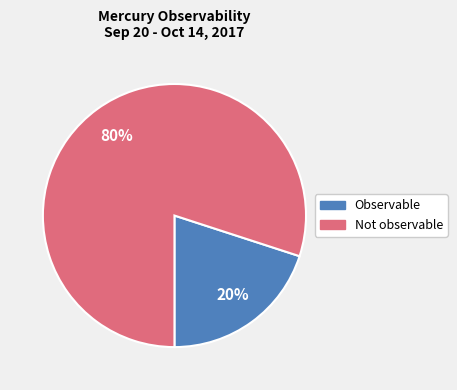

To the nearest percent, what is the combined percentage of Not observable and Observable?

100%